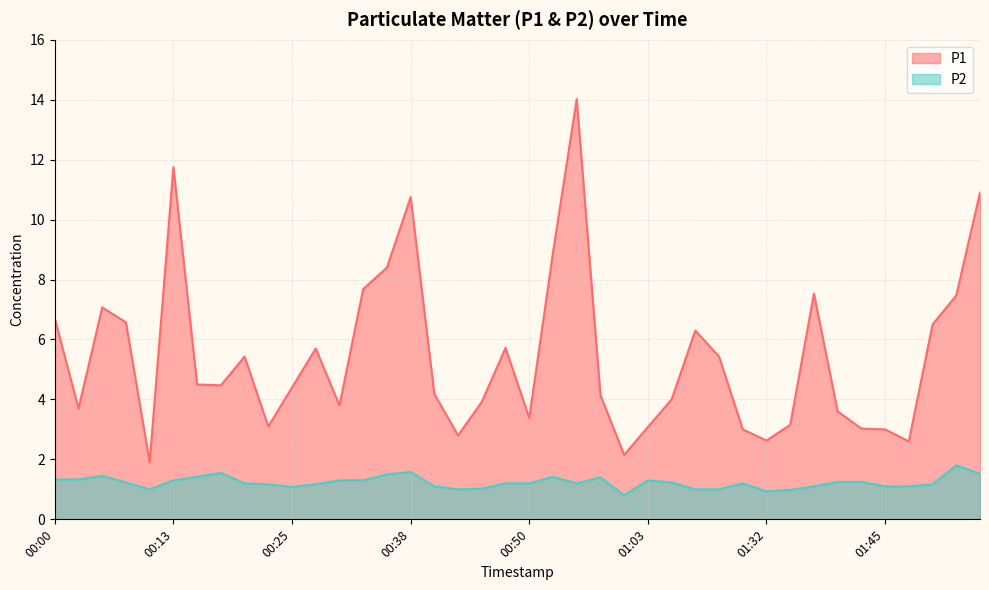

How many lines are shown in the chart?

2